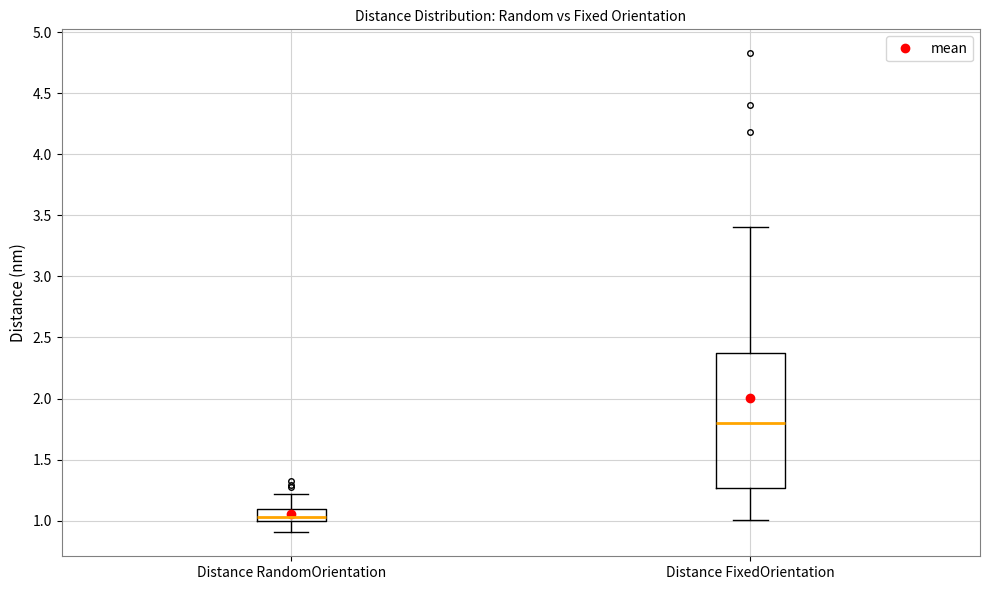

Which box has the highest median line?

Distance FixedOrientation